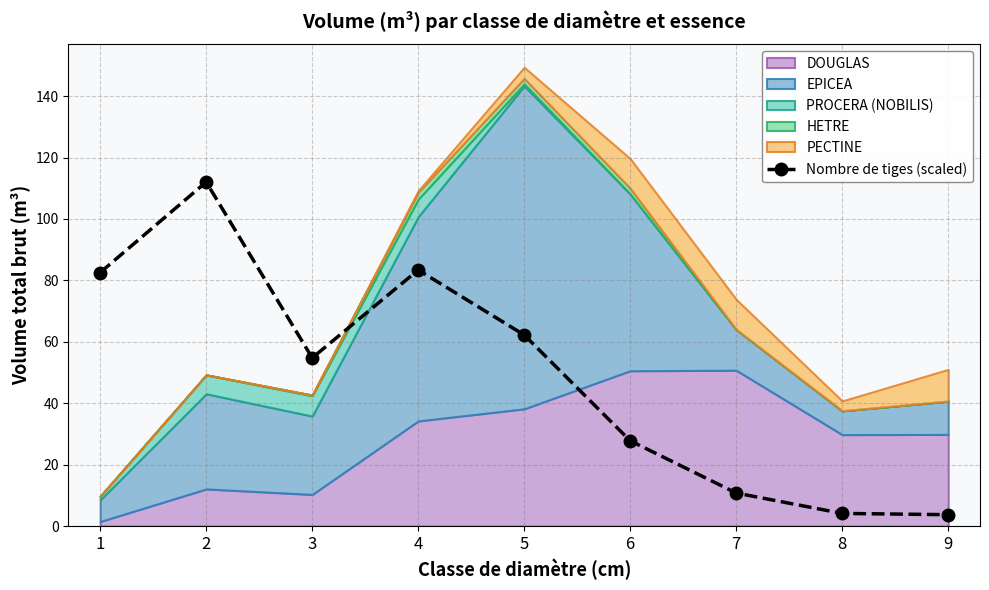

How many data points in Nombre de tiges (scaled) are less than 54?

4